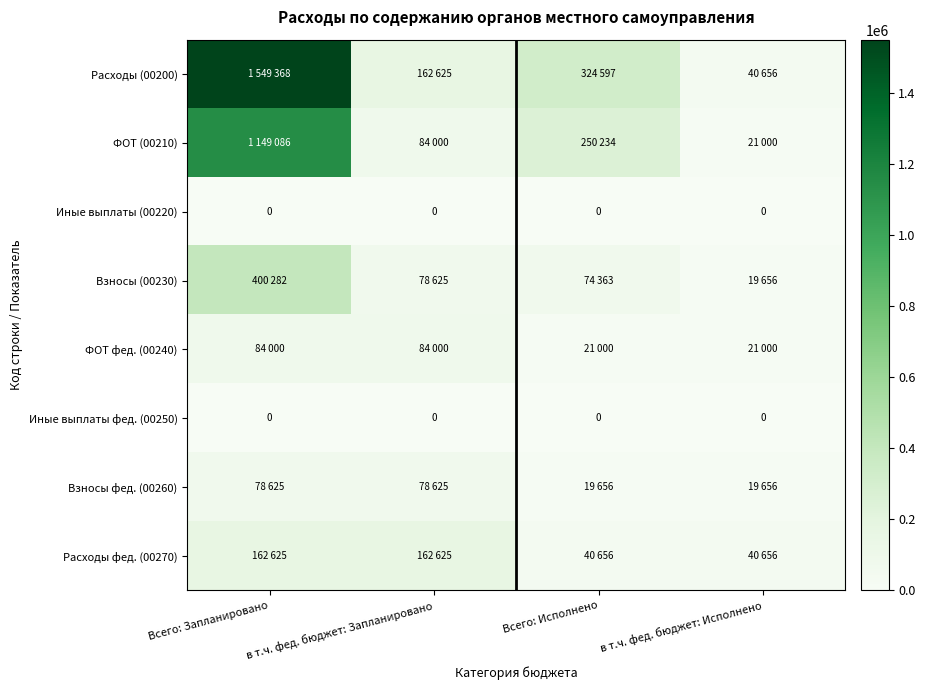

The Иные выплаты фед. (00250) series shows 0 at Всего: Исполнено. True or false?

True